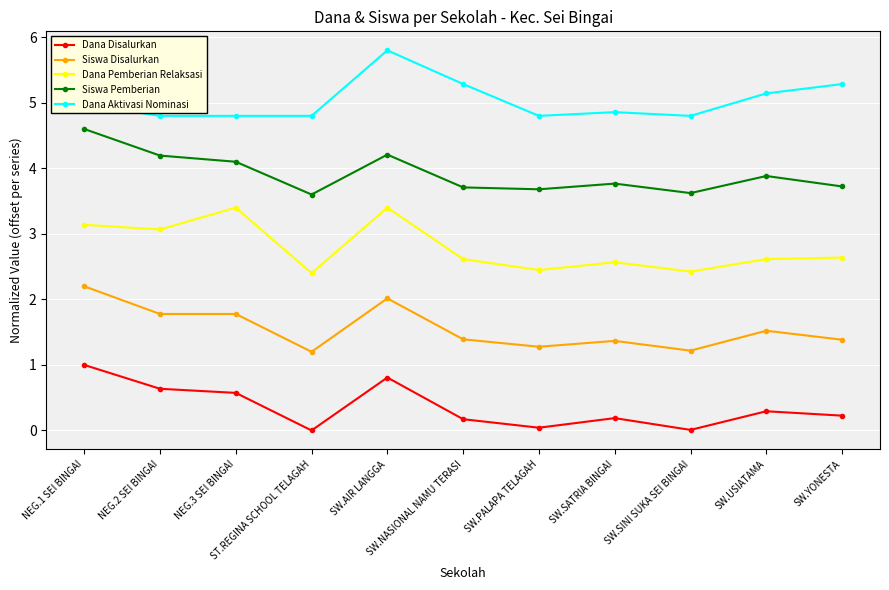

How many interior local peaks does the Dana Disalurkan series have?

3